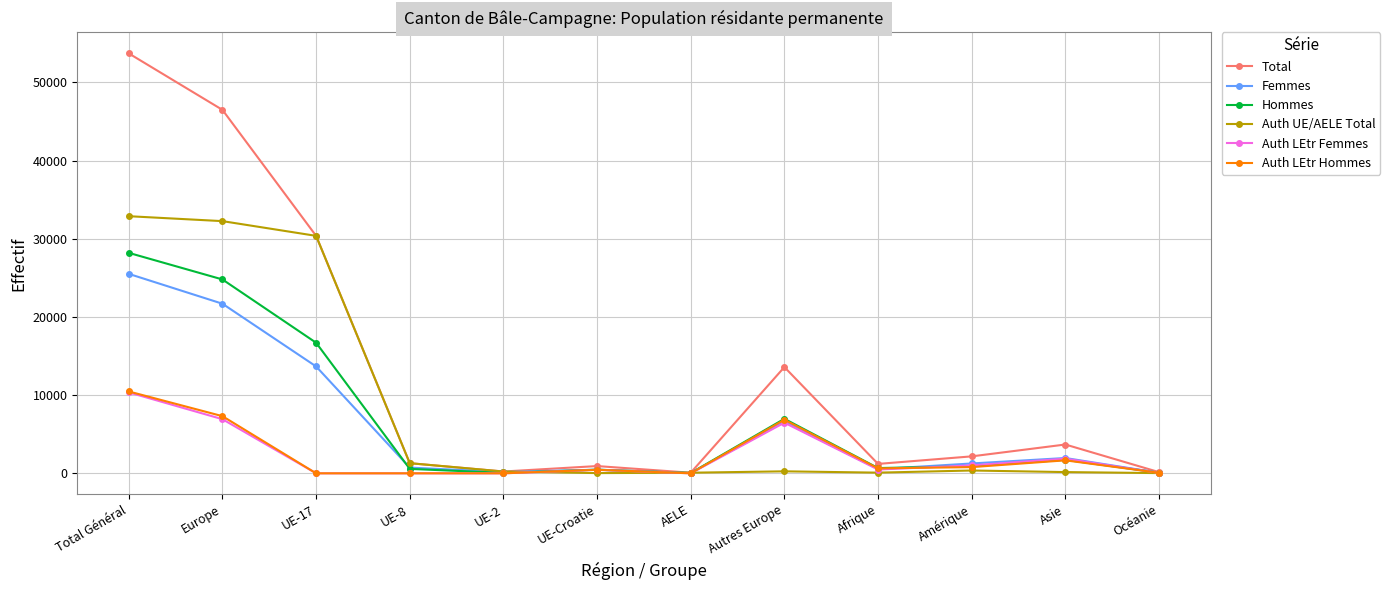

Which series has the widest spread of values?

Total